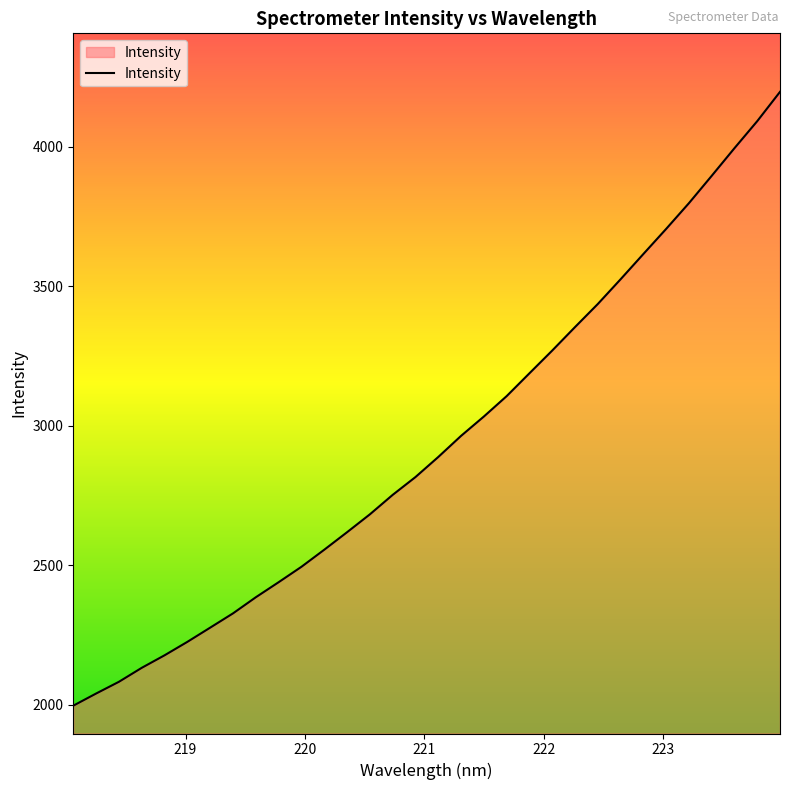

What is the difference between the maximum and minimum values?

2201.2